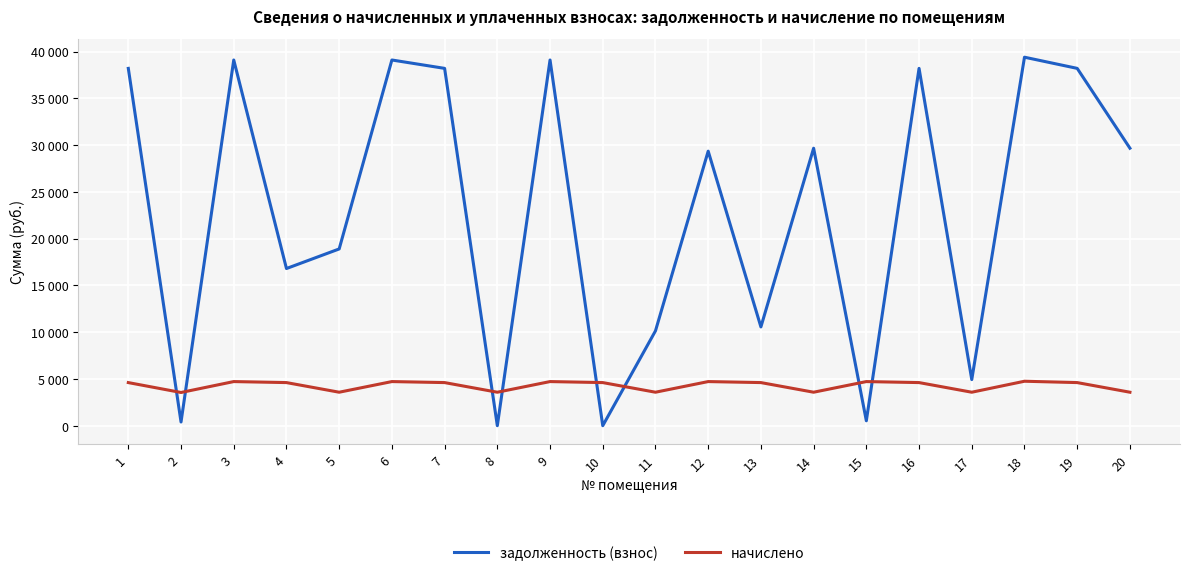

At which category does начислено reach its first local valley?

2